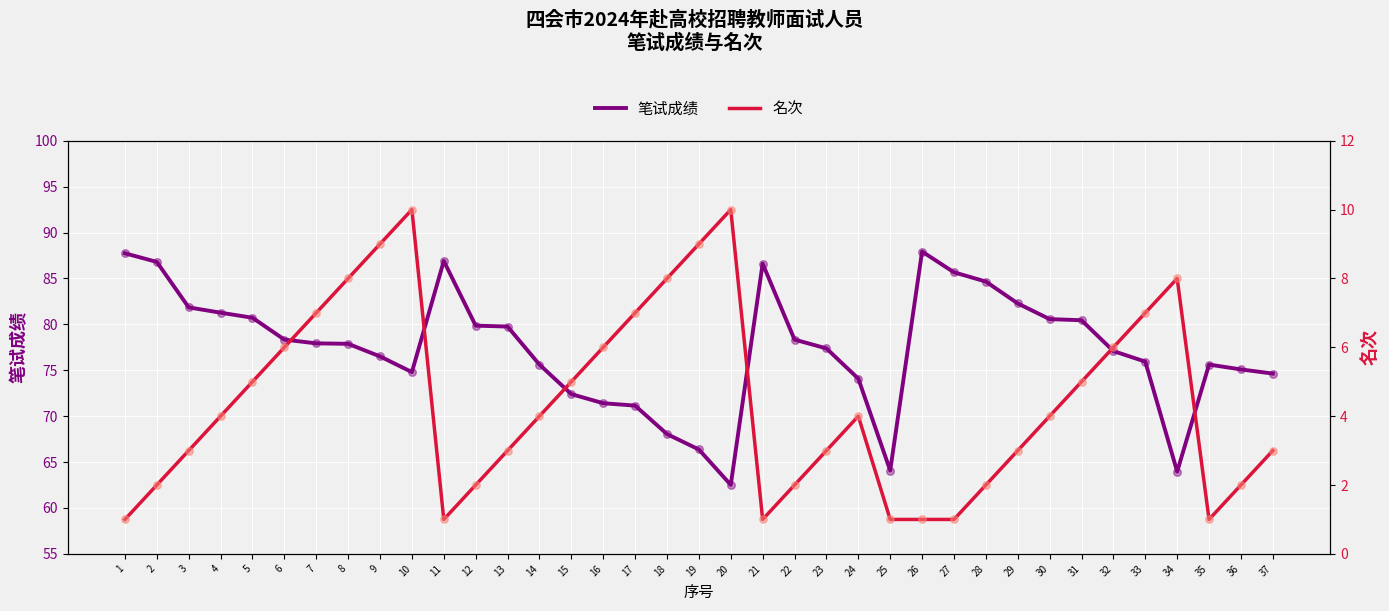

Which series reaches the maximum Y coordinate?

笔试成绩